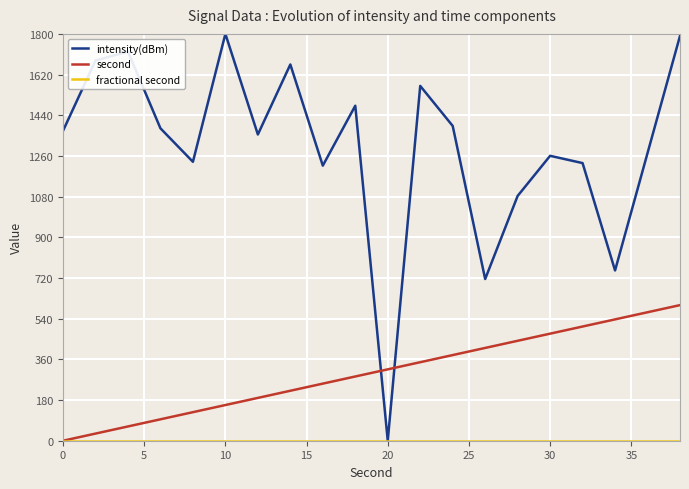

What is the greatest value displayed?

1800.0